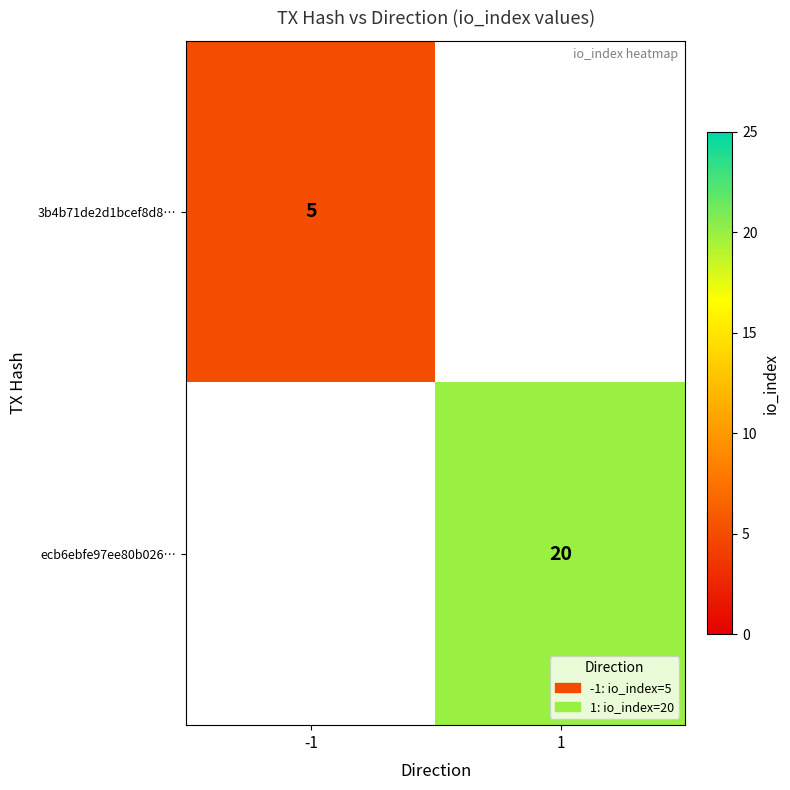

Is the value of ecb6ebfe97ee80b026… at 1 greater than the value of 3b4b71de2d1bcef8d8… at -1?

Yes